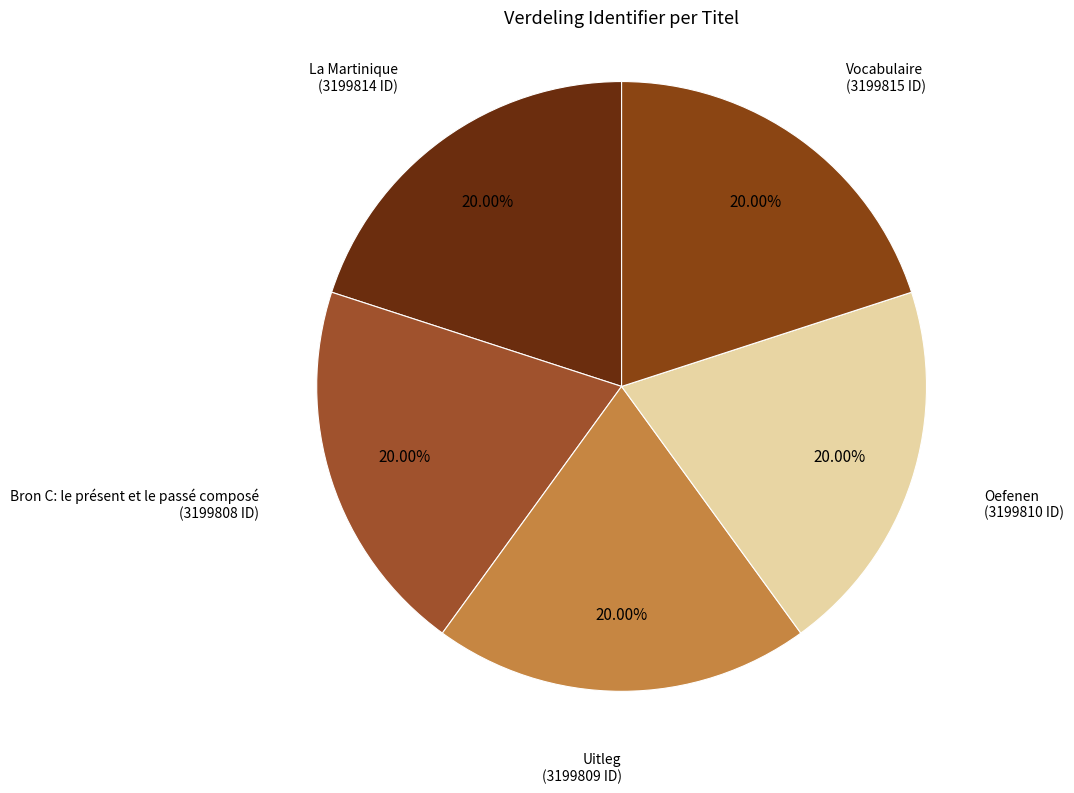

Is there a majority slice in this chart?

No